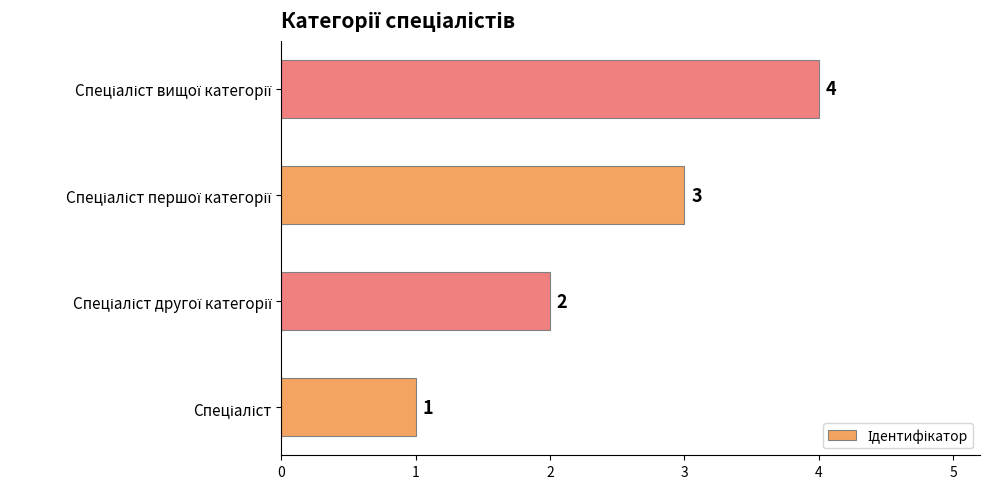

What is the difference between the maximum and minimum values?

3